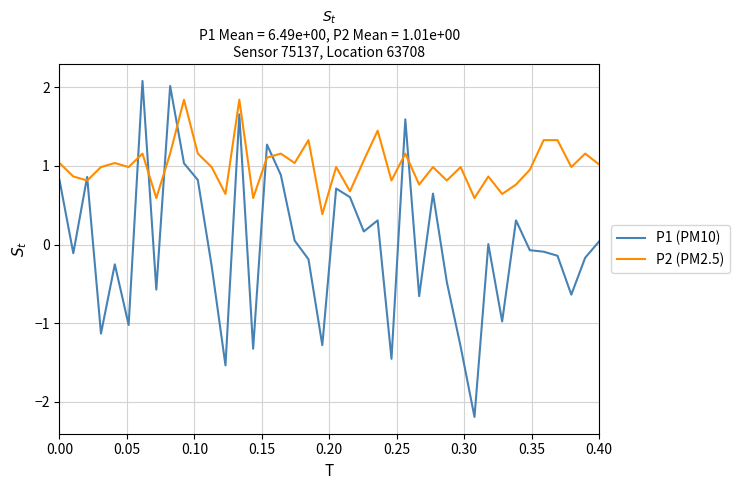

List the series in order of their overall mean, highest first.

P2 (PM2.5), P1 (PM10)